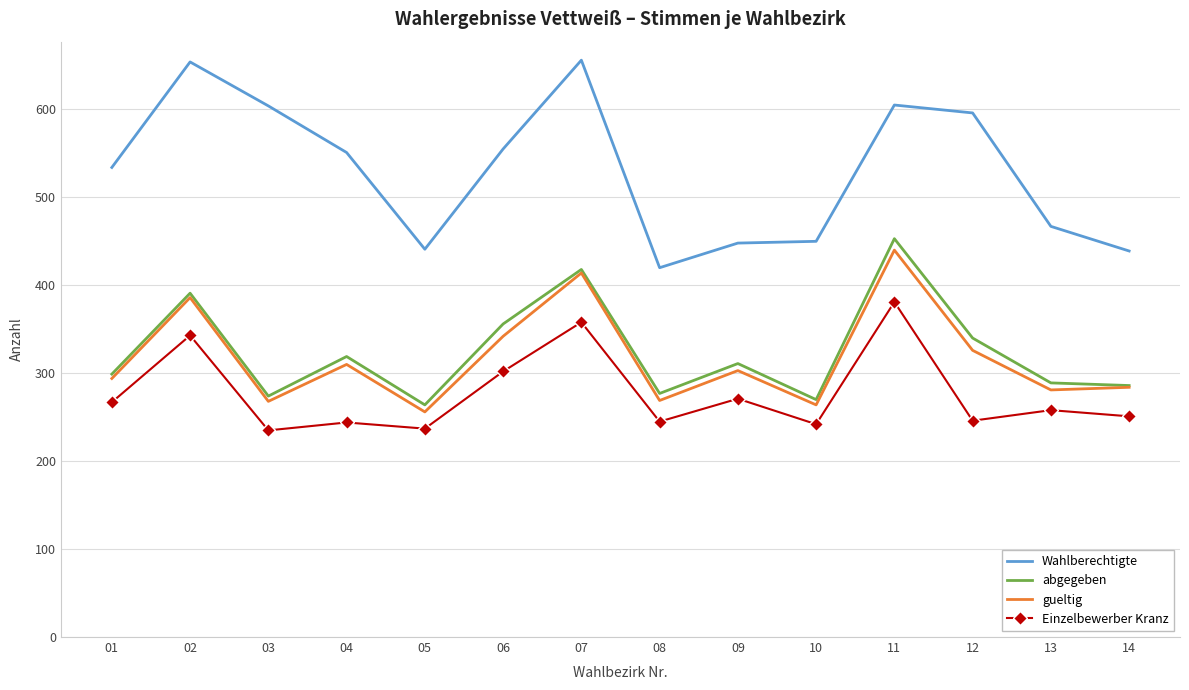

Which series has the widest spread of values?

Wahlberechtigte